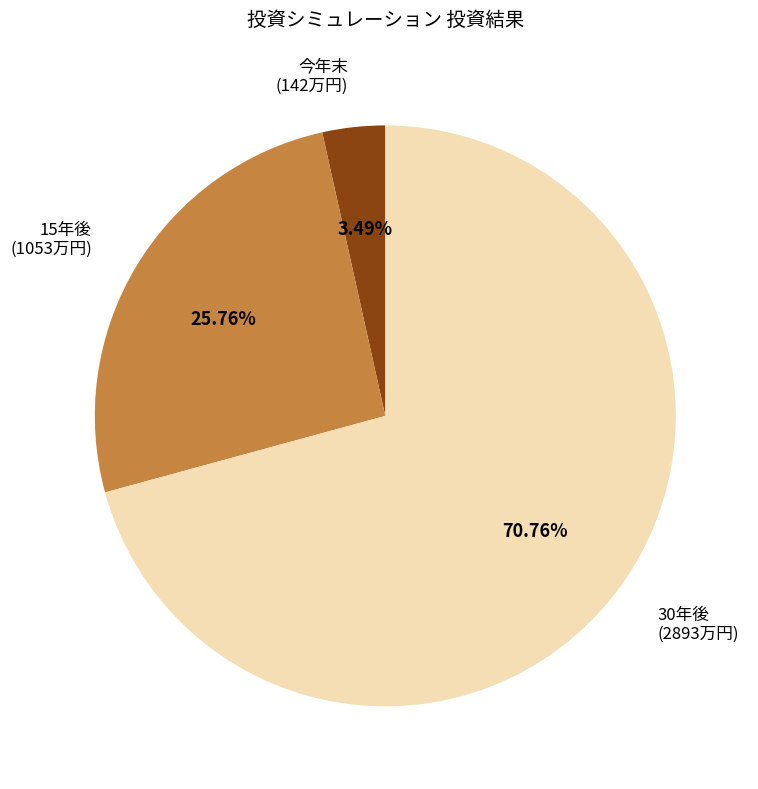

Rank the categories by value from lowest to highest.

今年末 (142万円), 15年後 (1053万円), 30年後 (2893万円)